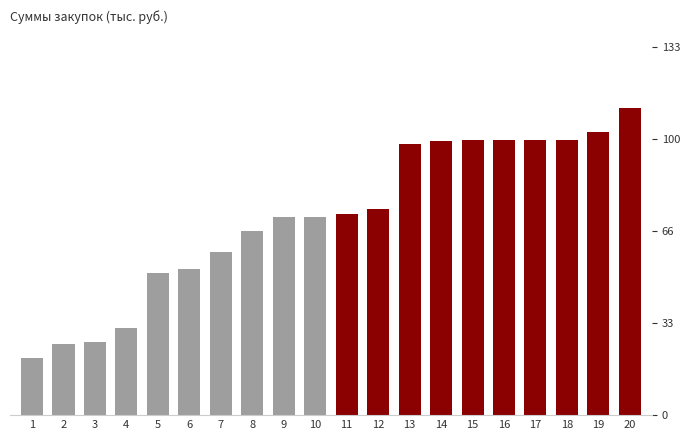

What is the difference between the values at 19 and 2?

77.3